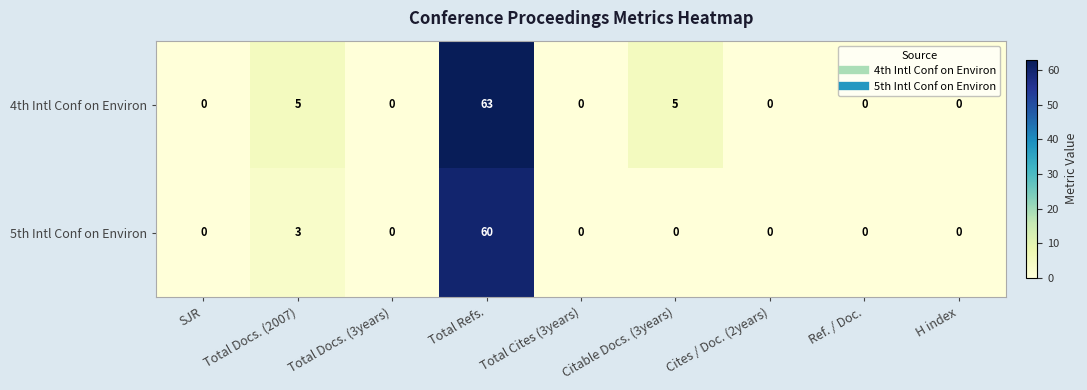

At which category is the sum across all series the highest?

Total Refs.